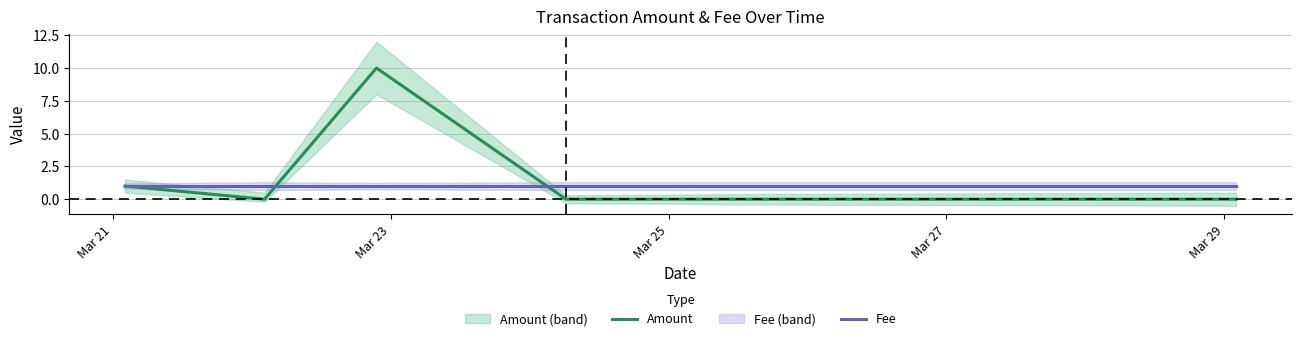

What is the highest value of the Amount series?

10